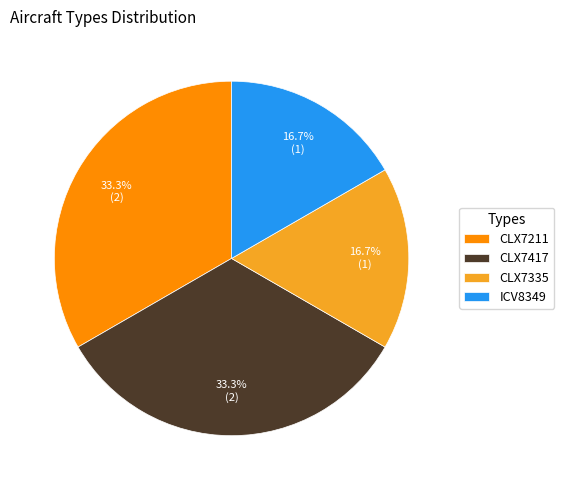

Is CLX7335 the majority of the pie?

No